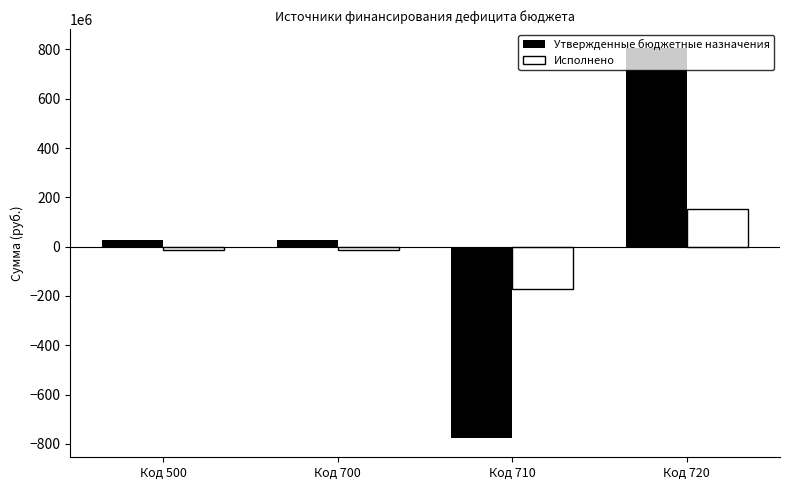

What is the value of the Утвержденные бюджетные назначения bar at the 1st from the left?

27788822.4